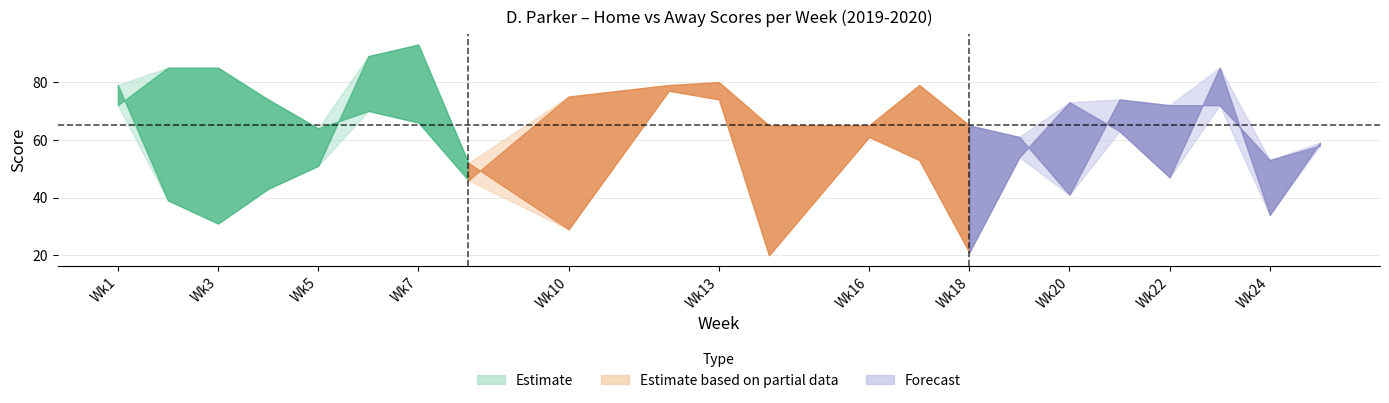

Reading left to right, what are all the values shown in this chart?

HomeScore: 72	85	85	74	64	70	66	46	75	79	80	65	65	79	65	61	41	74	72	72	53	58
AwayScore: 79	39	31	43	51	89	93	52	29	77	74	20	61	53	21	54	73	63	47	85	34	59